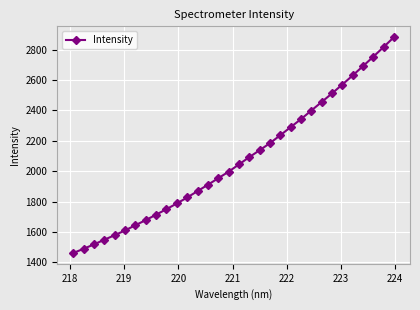

What is the average value?

2073.7